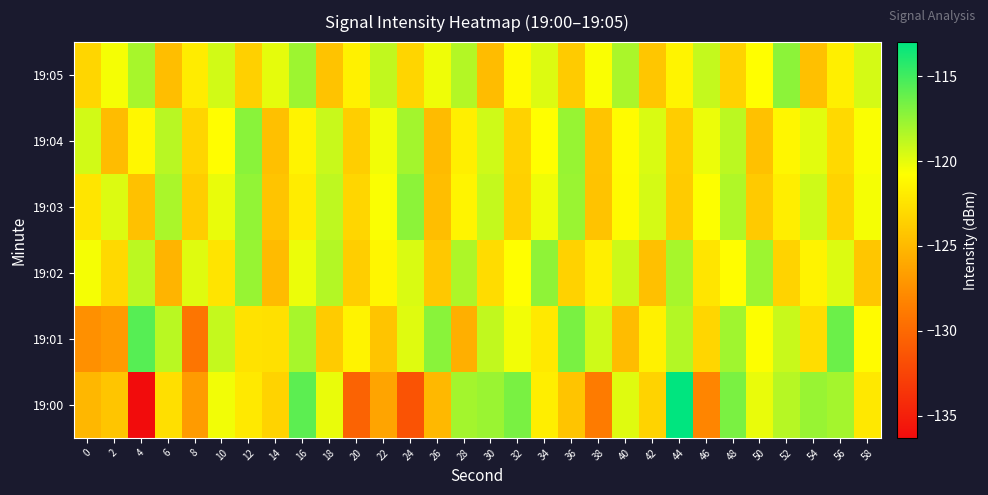

What is the spread (max minus min) of values at 8?

9.4